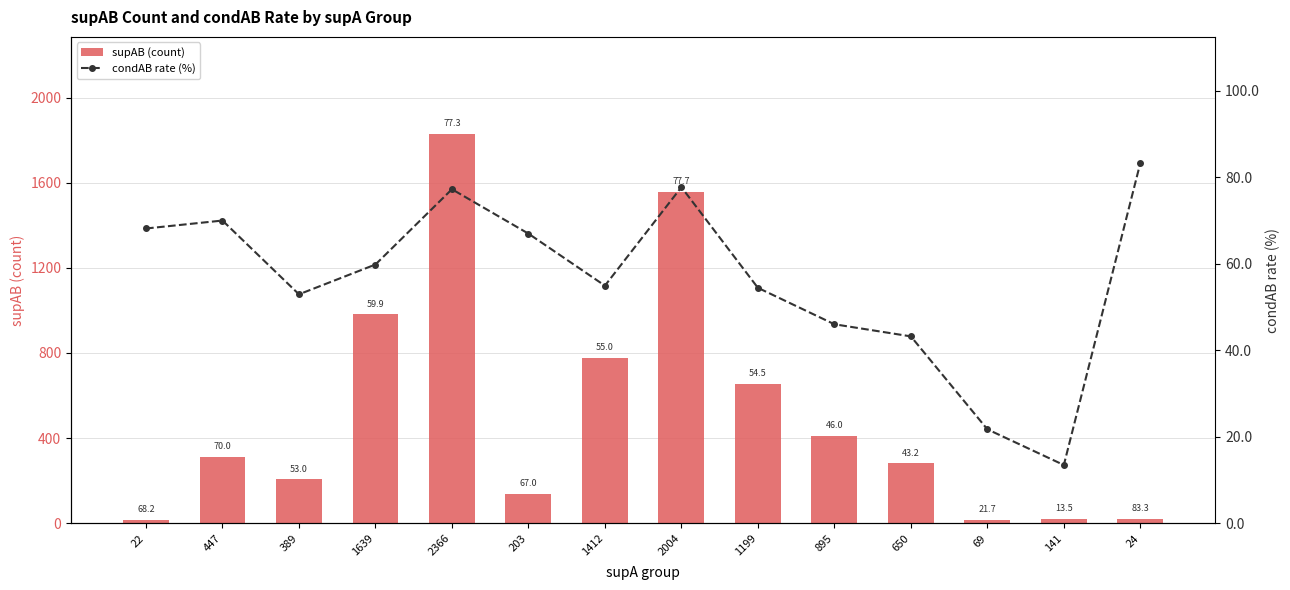

What value does the supAB (count) series have at 389?

206.0